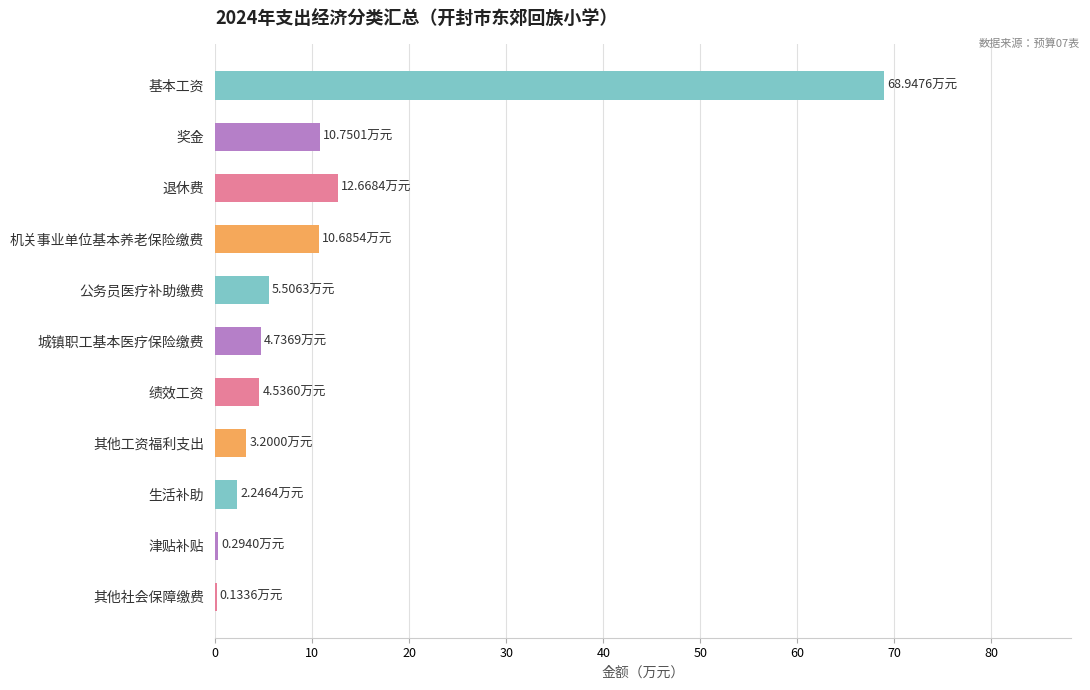

What is the ratio of the value at 基本工资 to the value at 奖金?

6.4